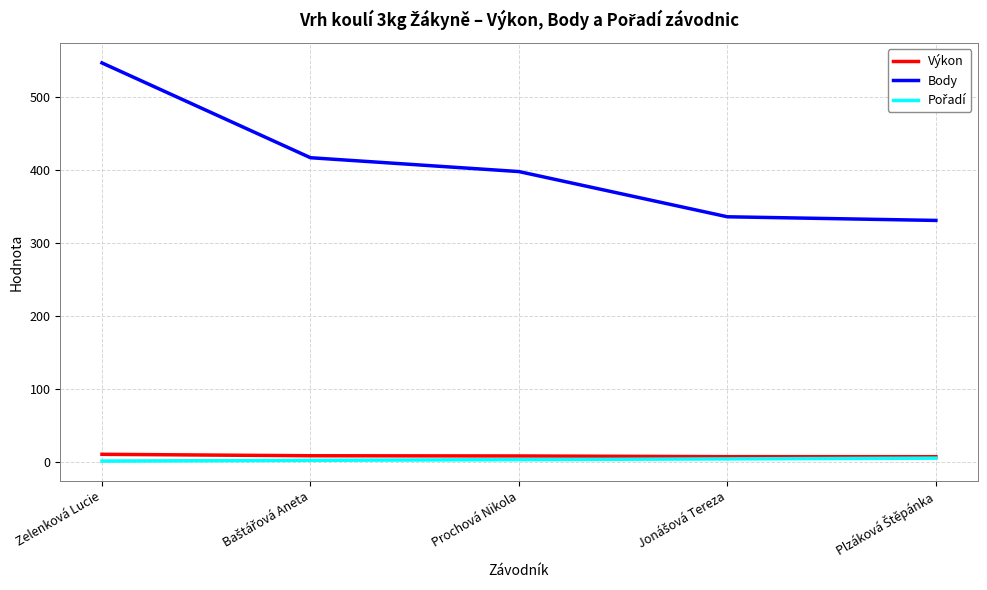

True or false: Výkon and Body intersect in this chart.

False